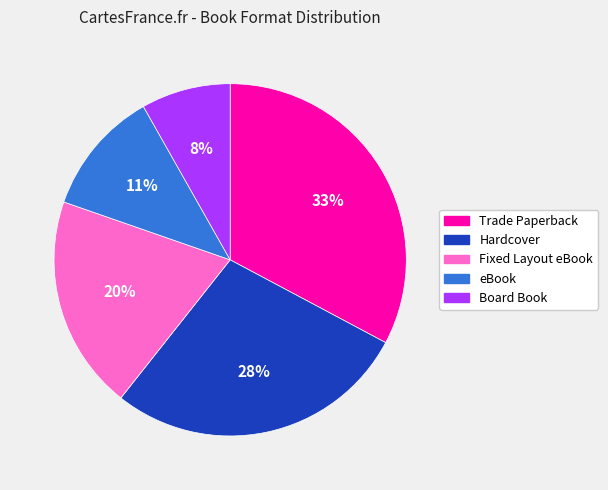

What is the largest slice in the pie chart?

Trade Paperback